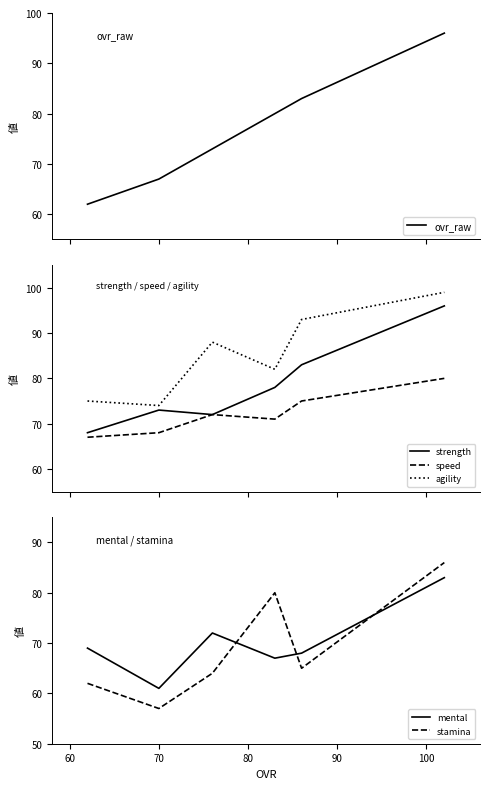

True or false: strength and agility cross at least once.

False